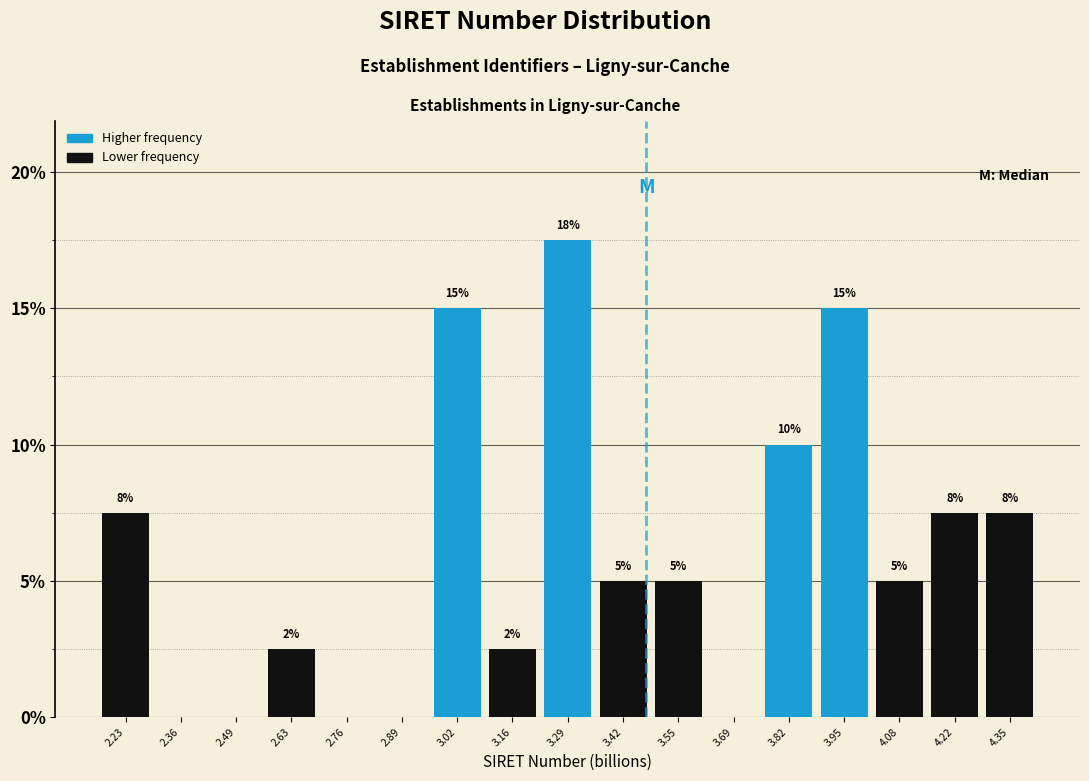

Over which range of the x-axis is the bar tallest?

3.22 to 3.36